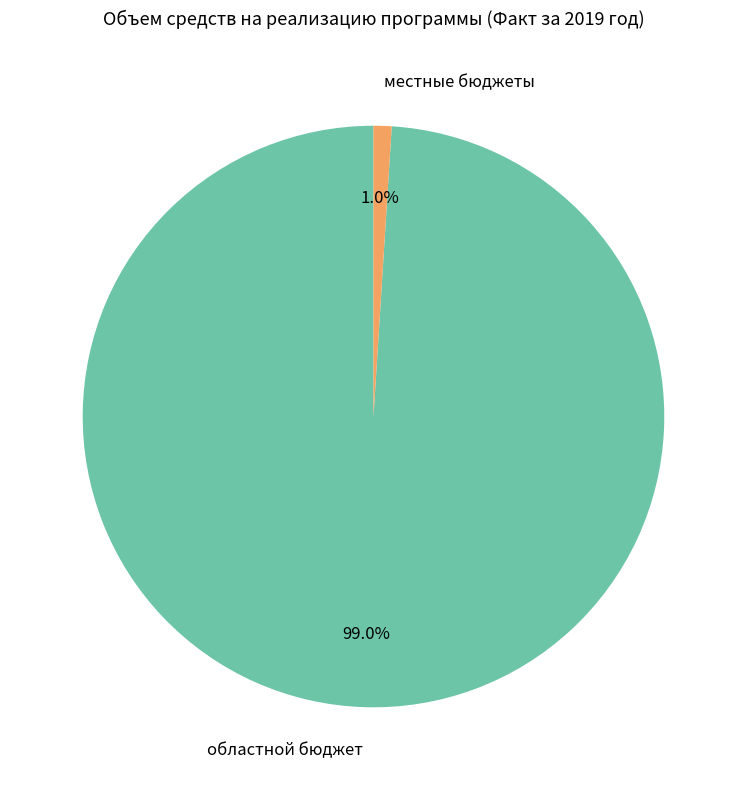

What is the total percentage of областной бюджет and местные бюджеты?

100.0%